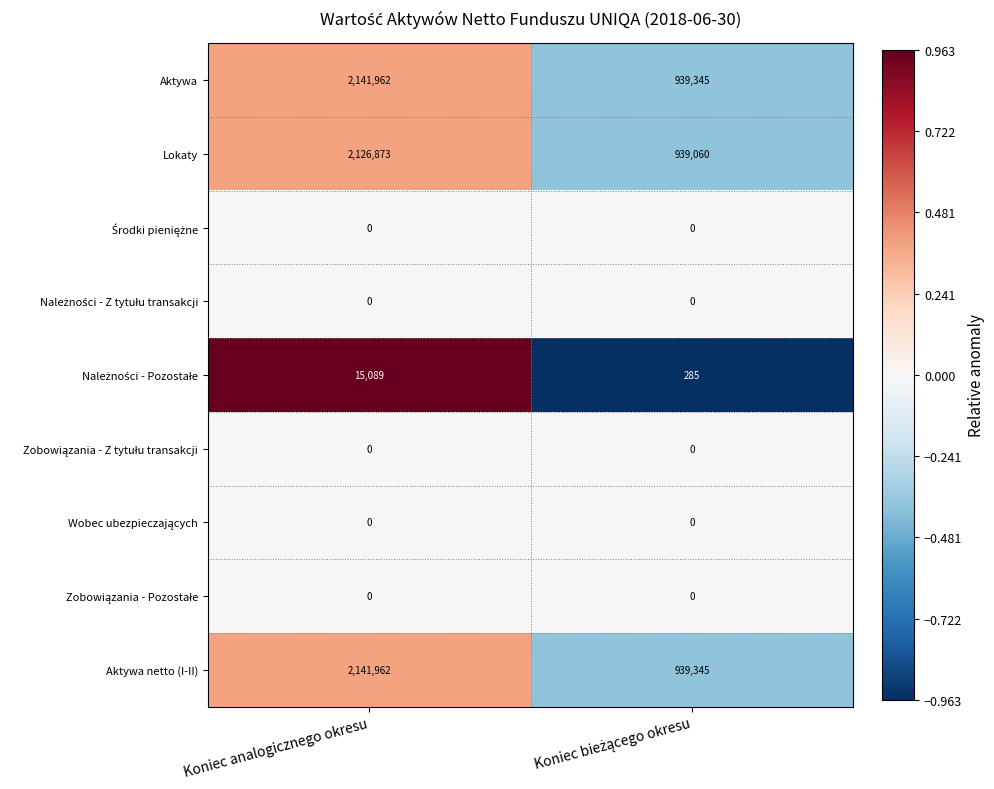

What is the spread (max minus min) of values at Koniec analogicznego okresu?

2141962